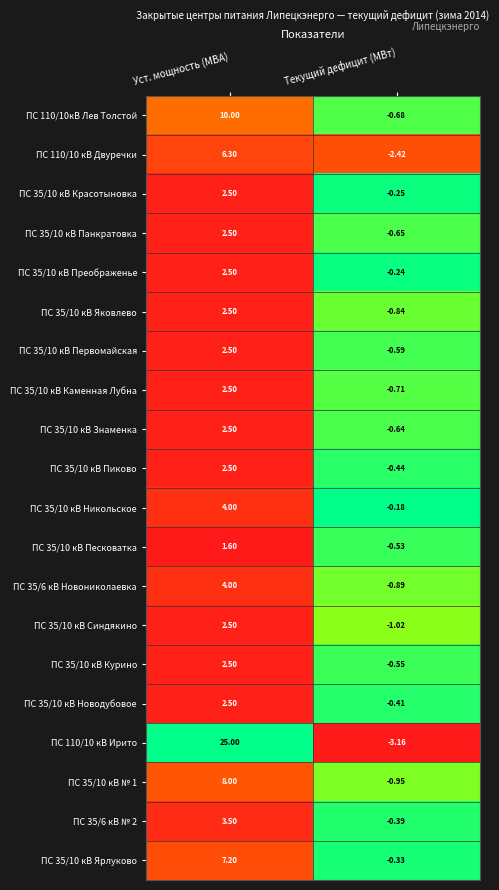

Where is ПС 35/10 кВ Никольское nearest to the value 1?

Текущий дефицит (МВт)